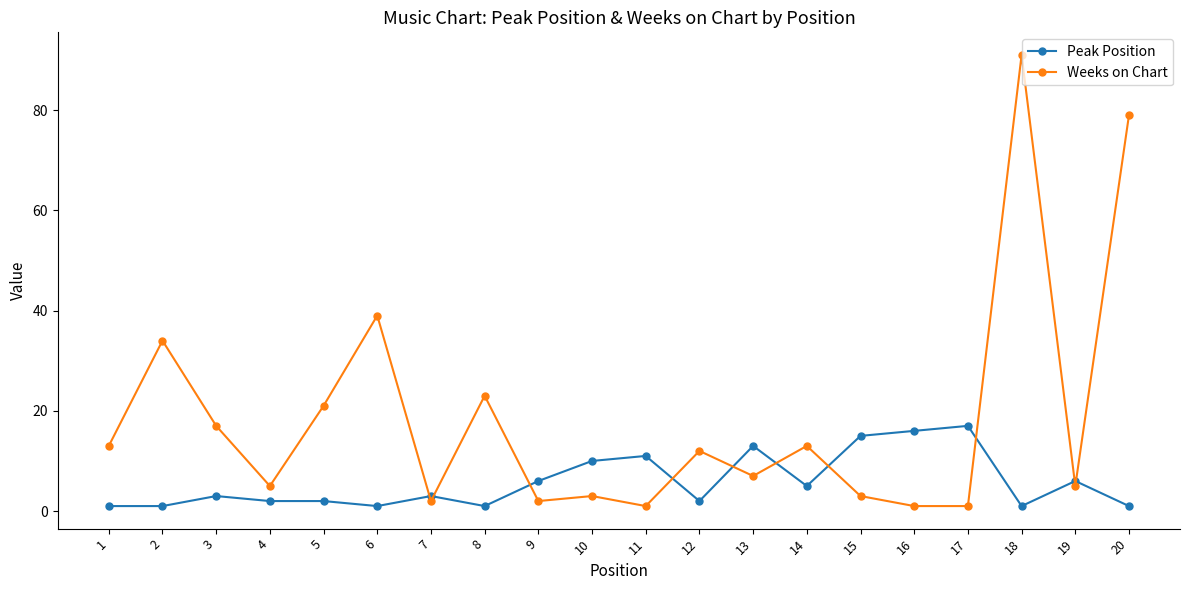

What is the difference between the Weeks on Chart values at 1 and 6?

26